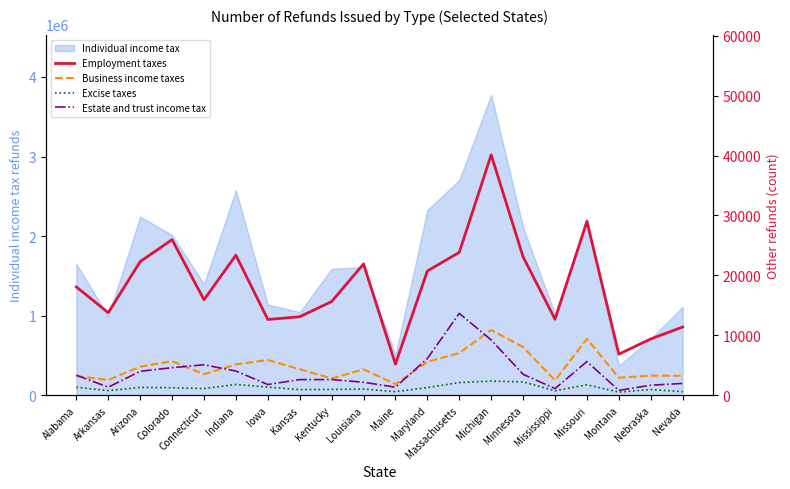

Which category has the lowest value in the Individual income tax series?

Montana